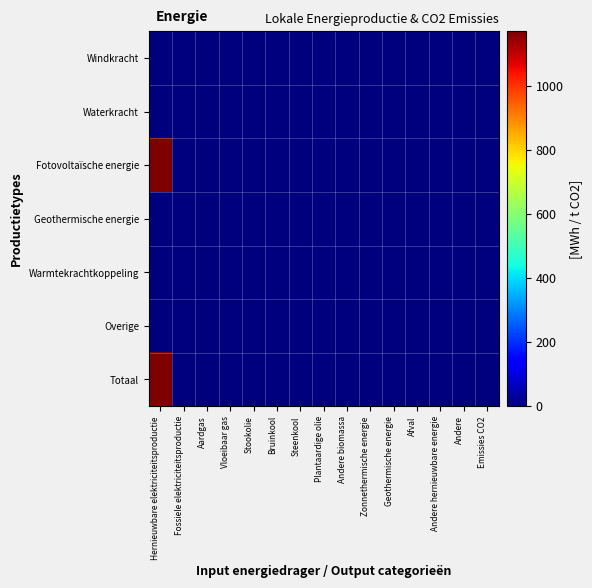

Count the number of data series in this chart.

7